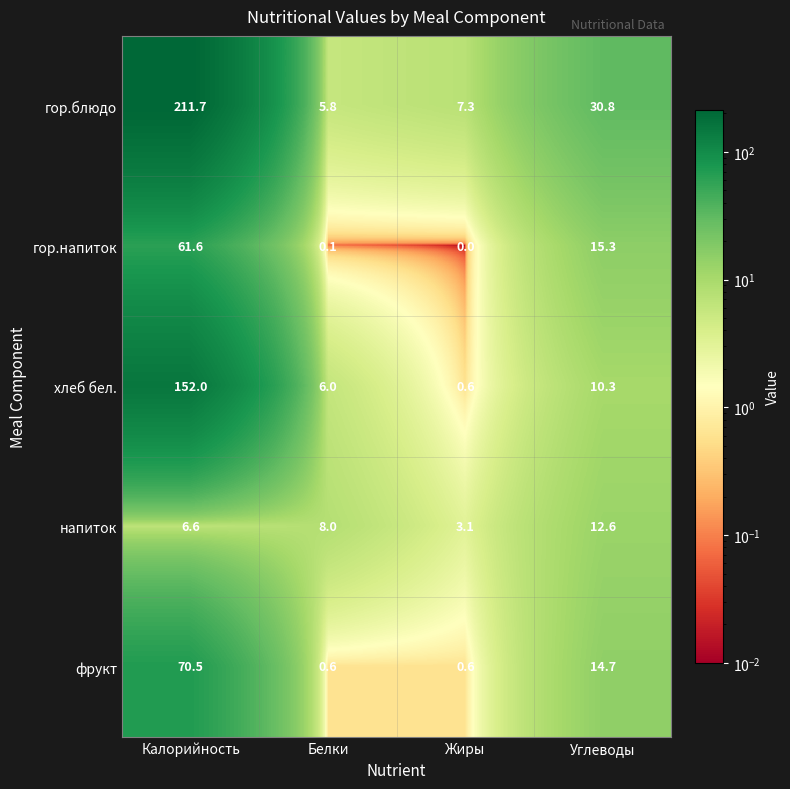

Which series has the widest spread of values?

гор.блюдо